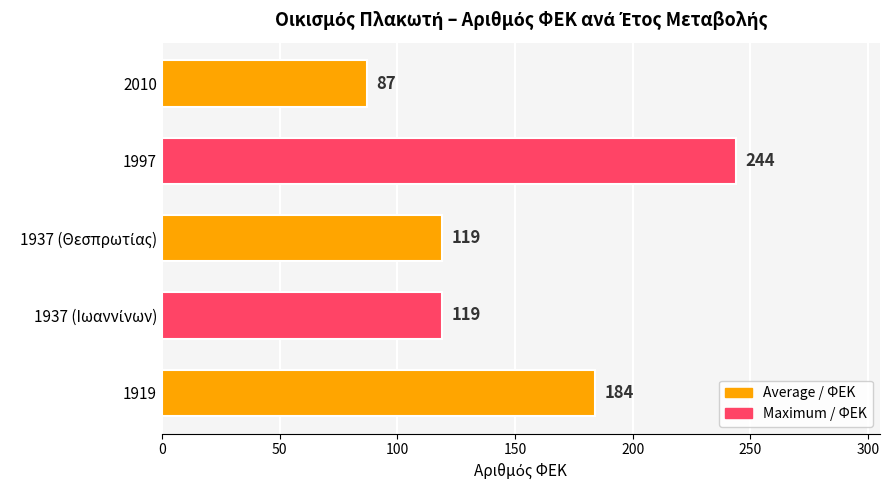

Is it true that the value at 1997 is 329?

False